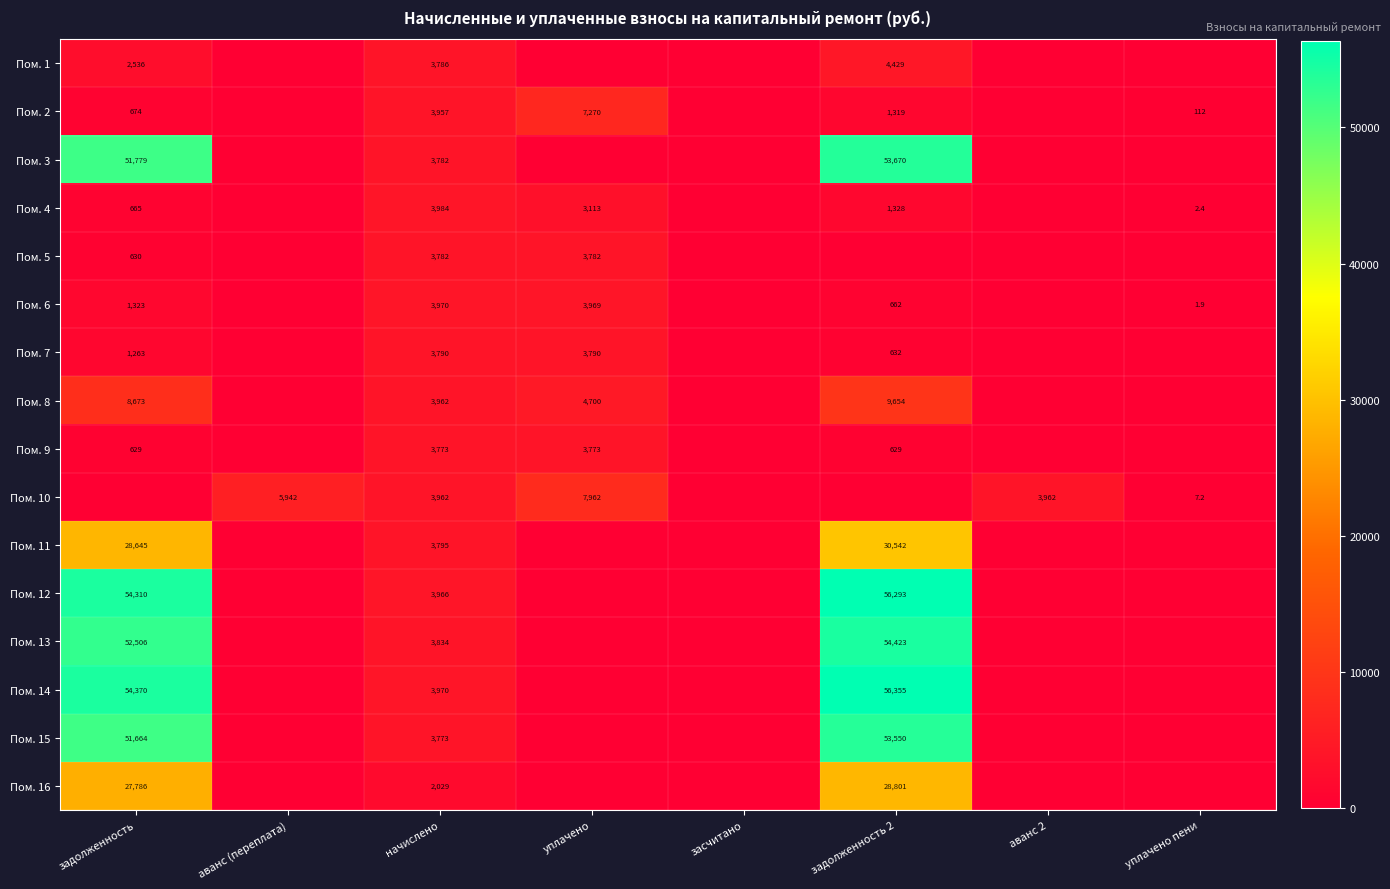

At how many categories does at least one series exceed 41964?

2